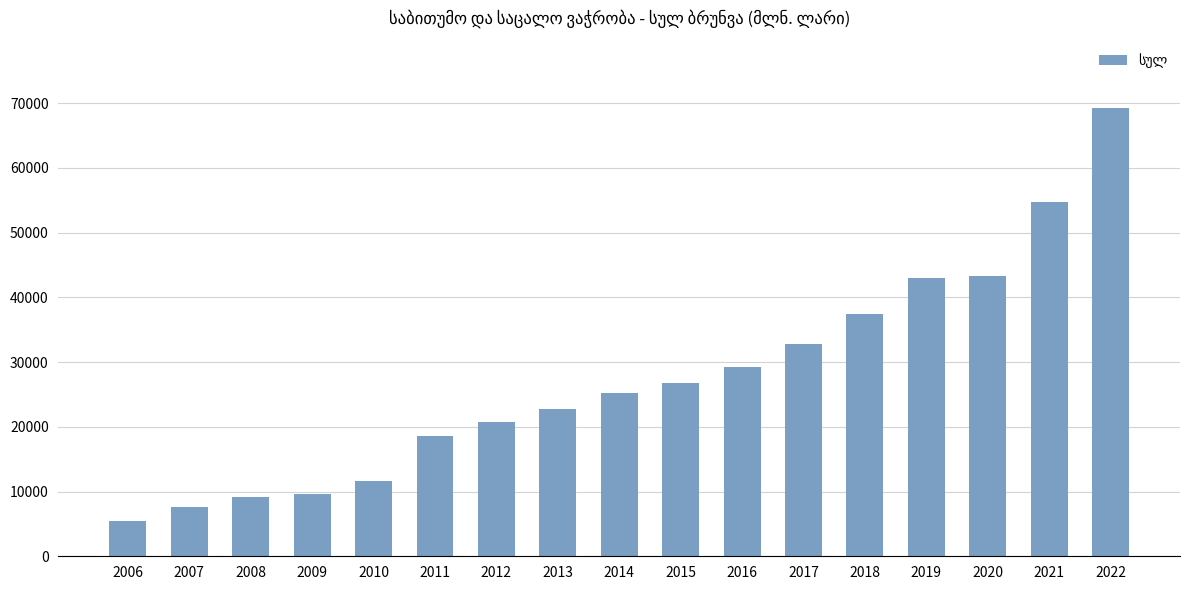

Count the number of values greater than 25249.

9